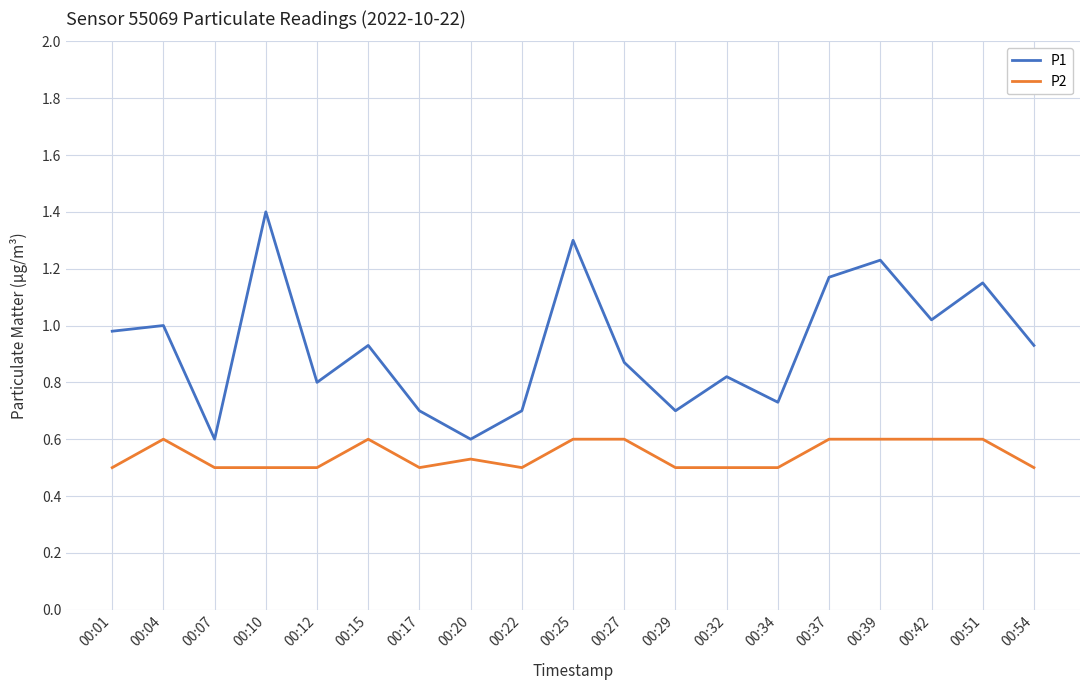

What is the difference between the maximum and minimum values in the P1 series?

0.8